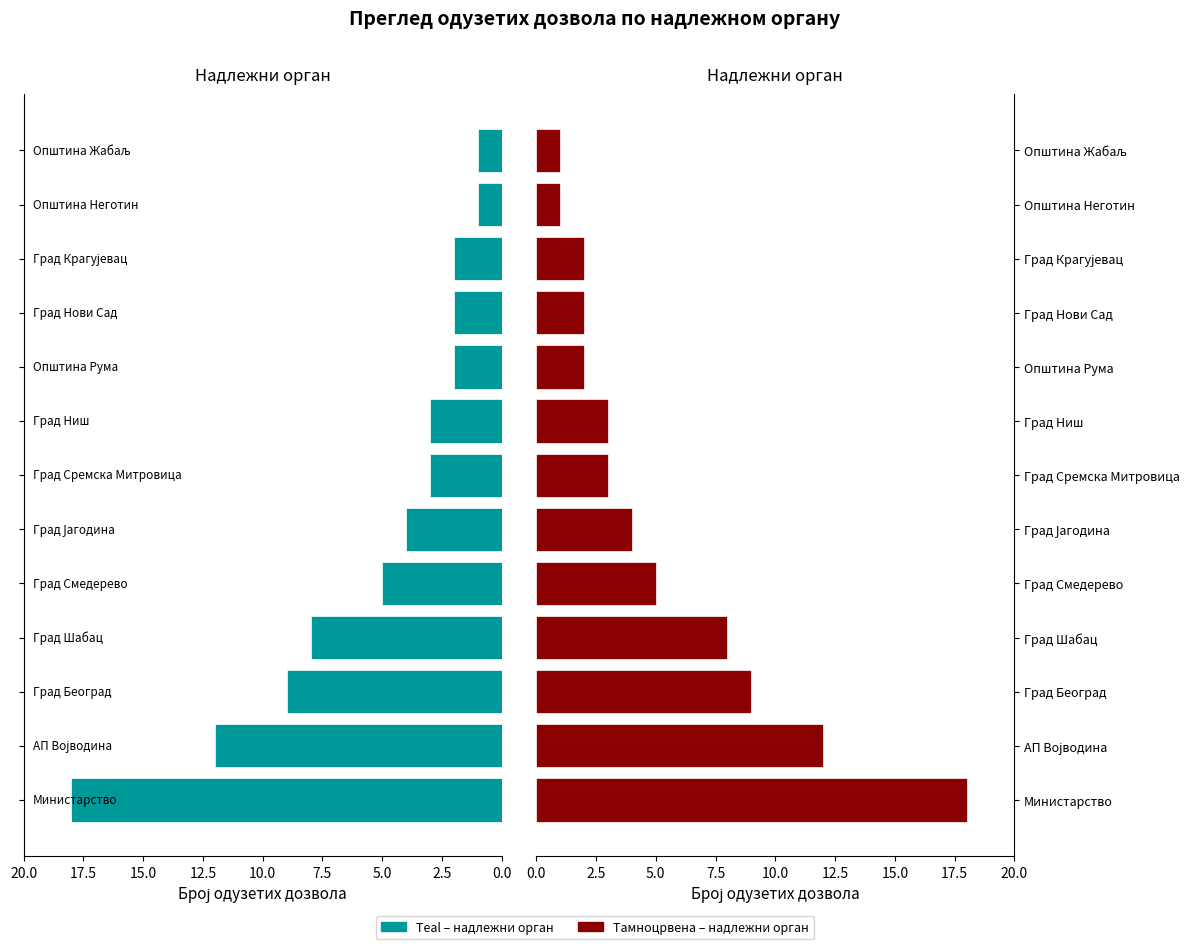

What is the value of the Надлежни орган (десно) bar at the 6th from the left?

4